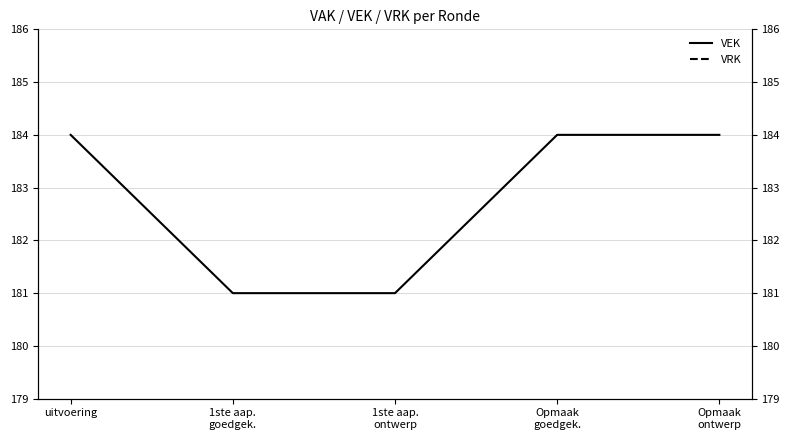

True or false: VEK and VRK intersect in this chart.

False